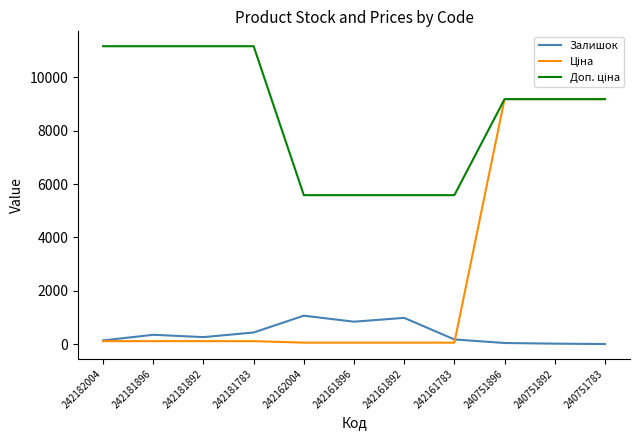

What is the highest value of the Залишок series?

1067.0